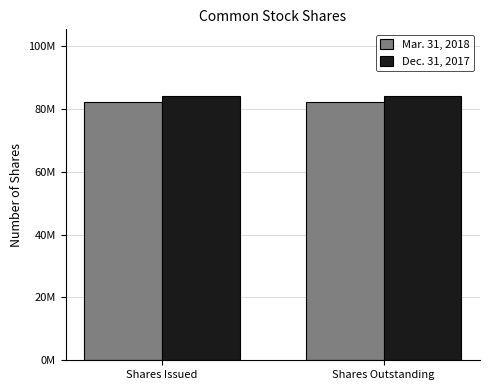

What are all the series names shown in the legend?

Mar. 31, 2018, Dec. 31, 2017